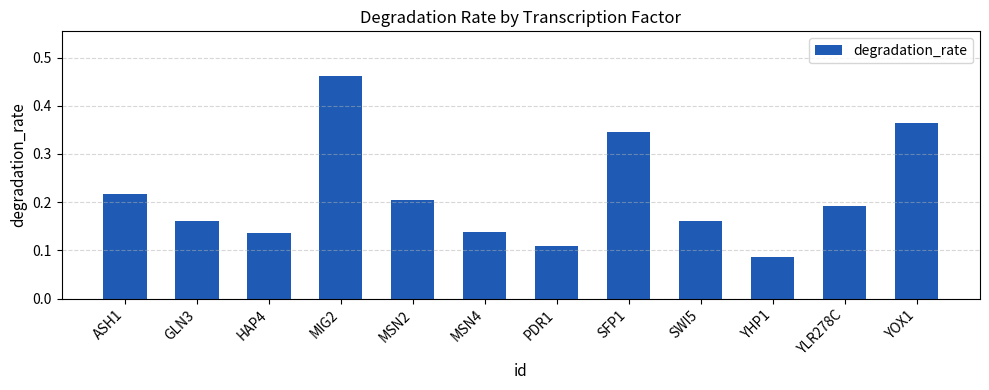

What position from the left is SFP1?

8